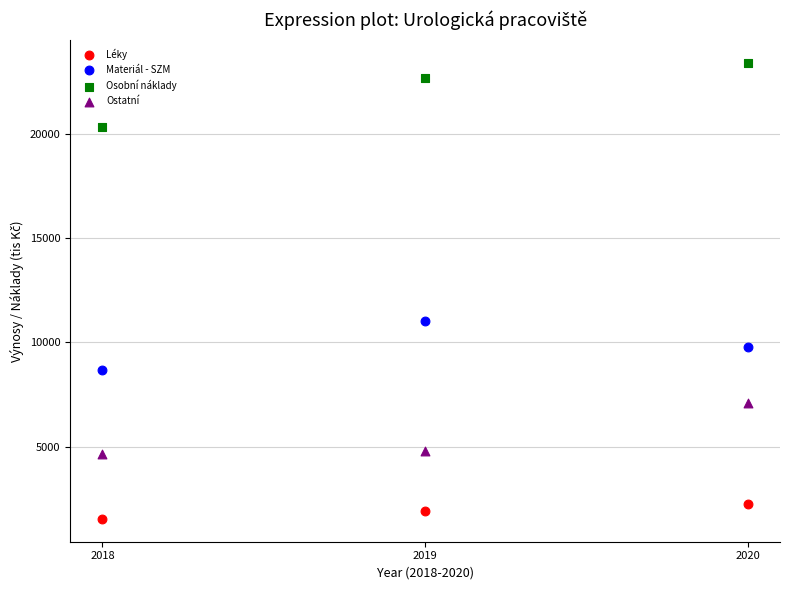

Across all data points, what is the range of X values (max minus min)?

2.0